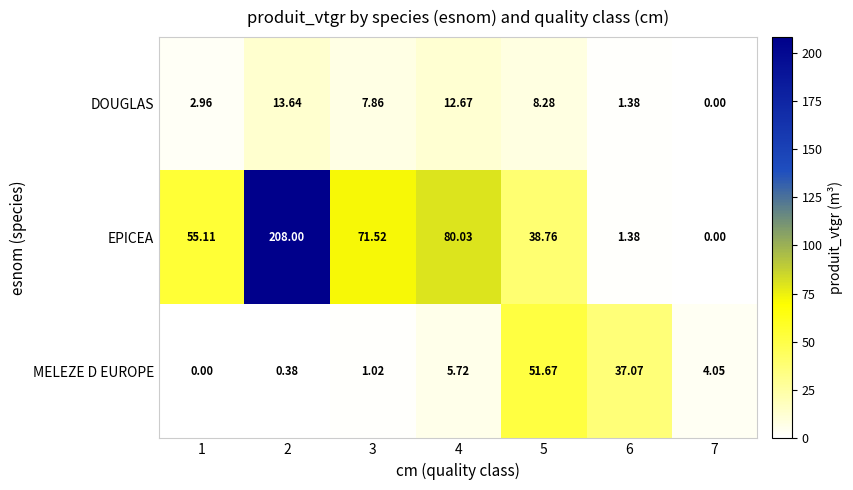

Which series has the largest total across all categories?

EPICEA